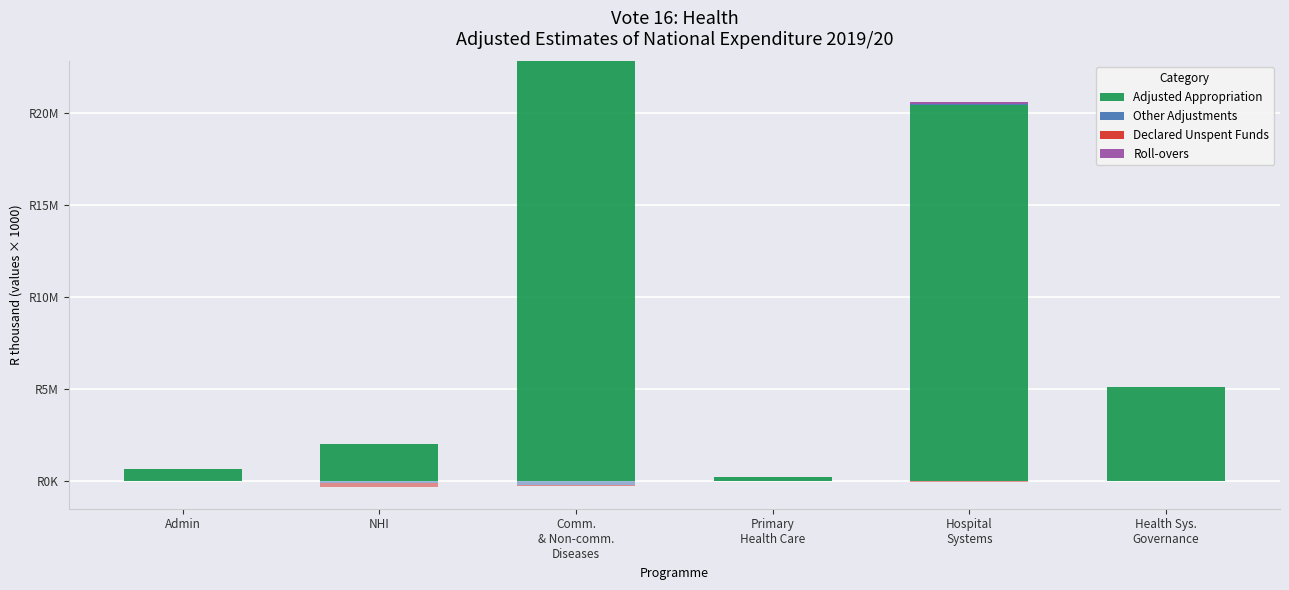

At which category is the sum across all series the highest?

Comm.
& Non-comm.
Diseases